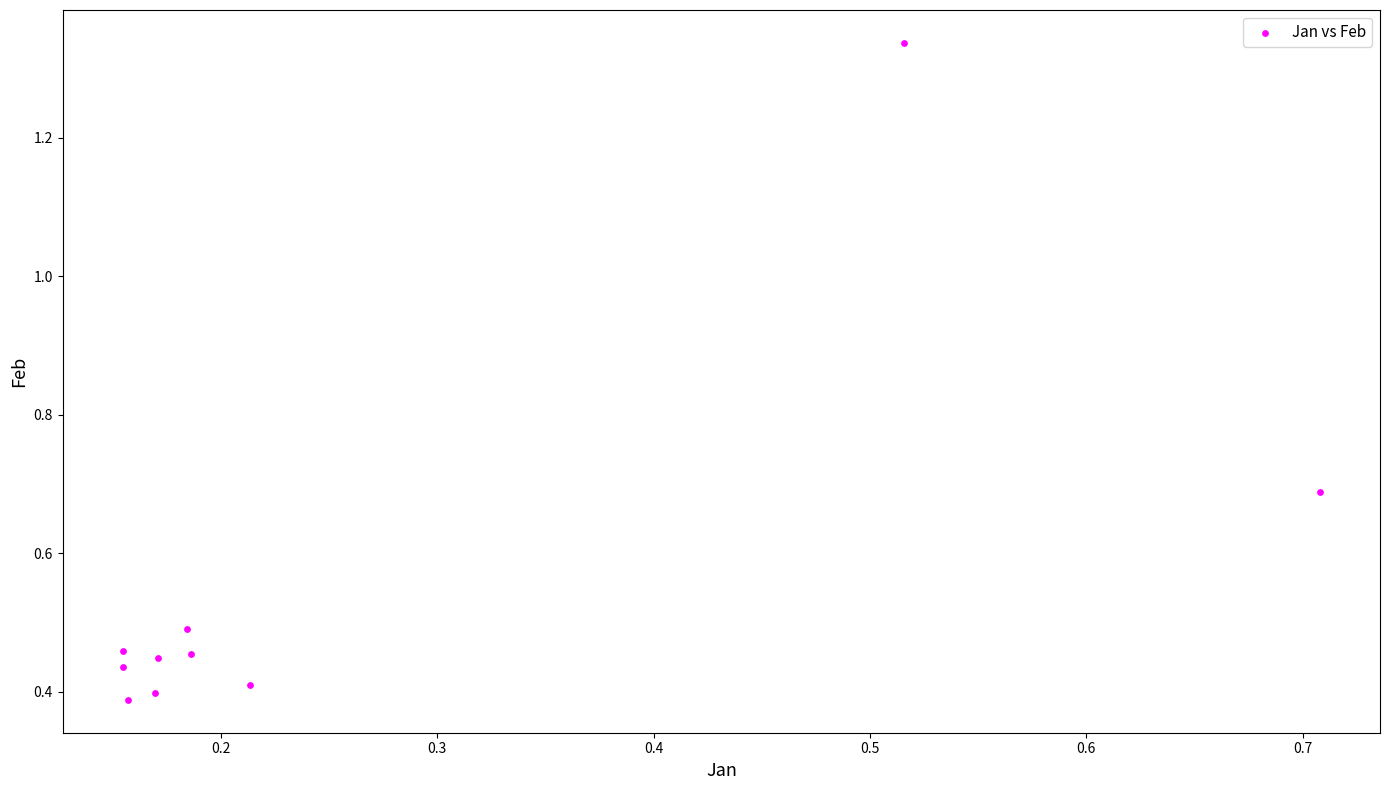

What is the range of X values (max minus min)?

0.6